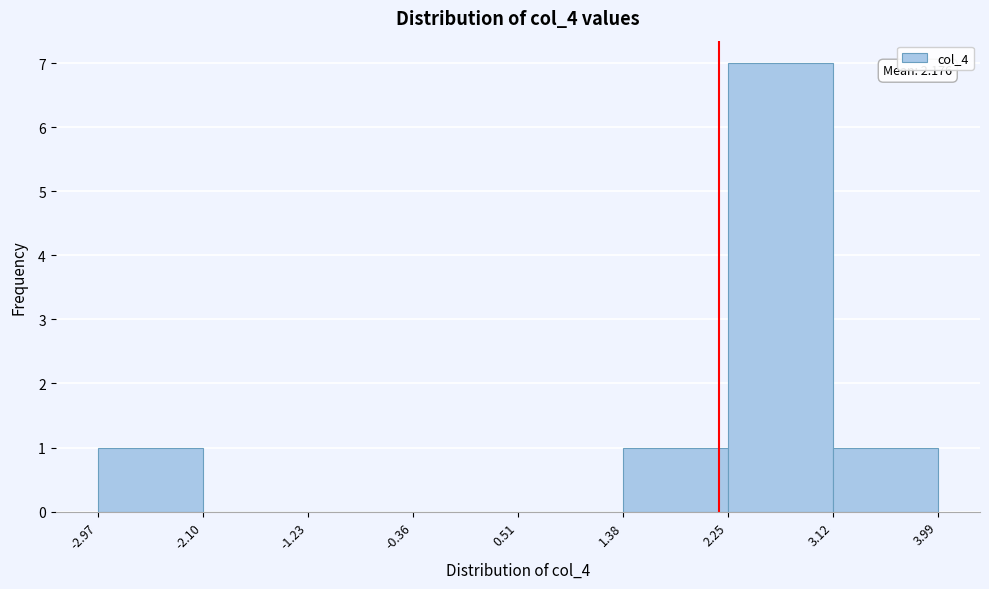

Which range on the x-axis has the tallest bar?

2.25 to 3.12